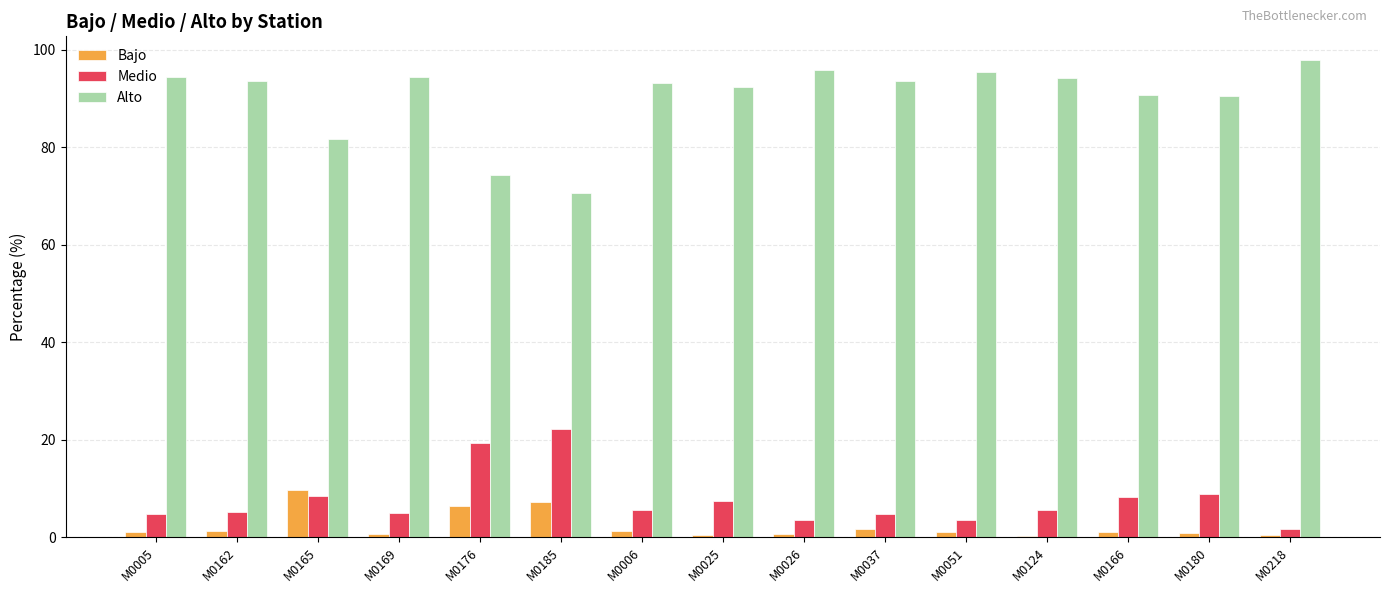

Count the number of categories in the chart.

15